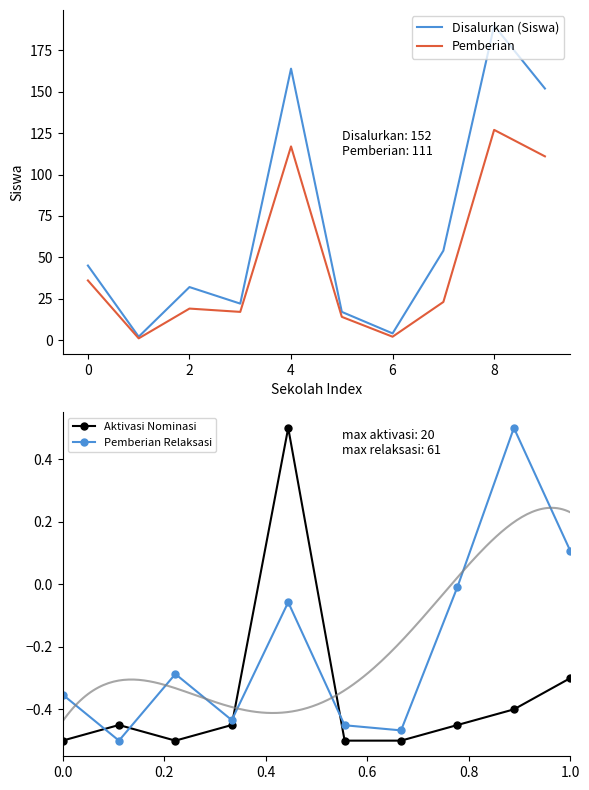

What is the highest value of the Disalurkan (Siswa) series?

190